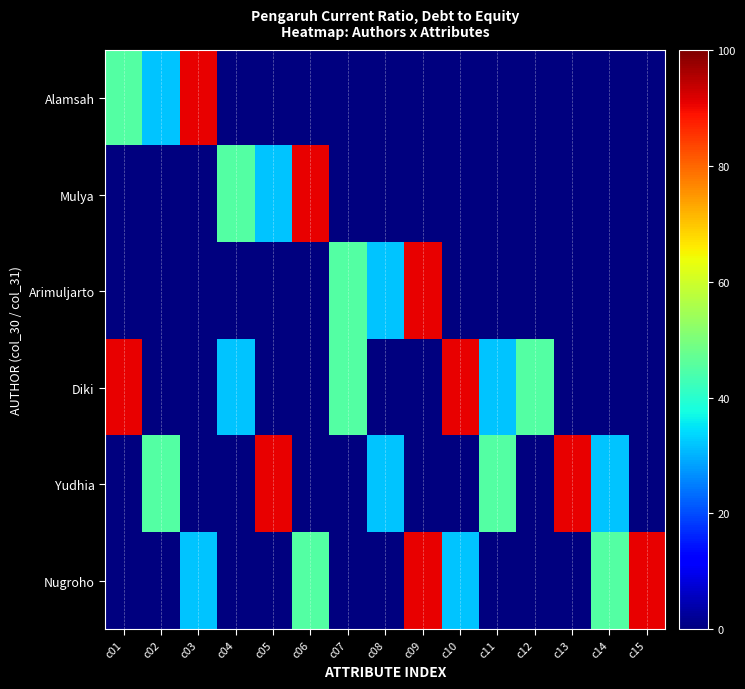

At which category is the sum across all series the highest?

c09